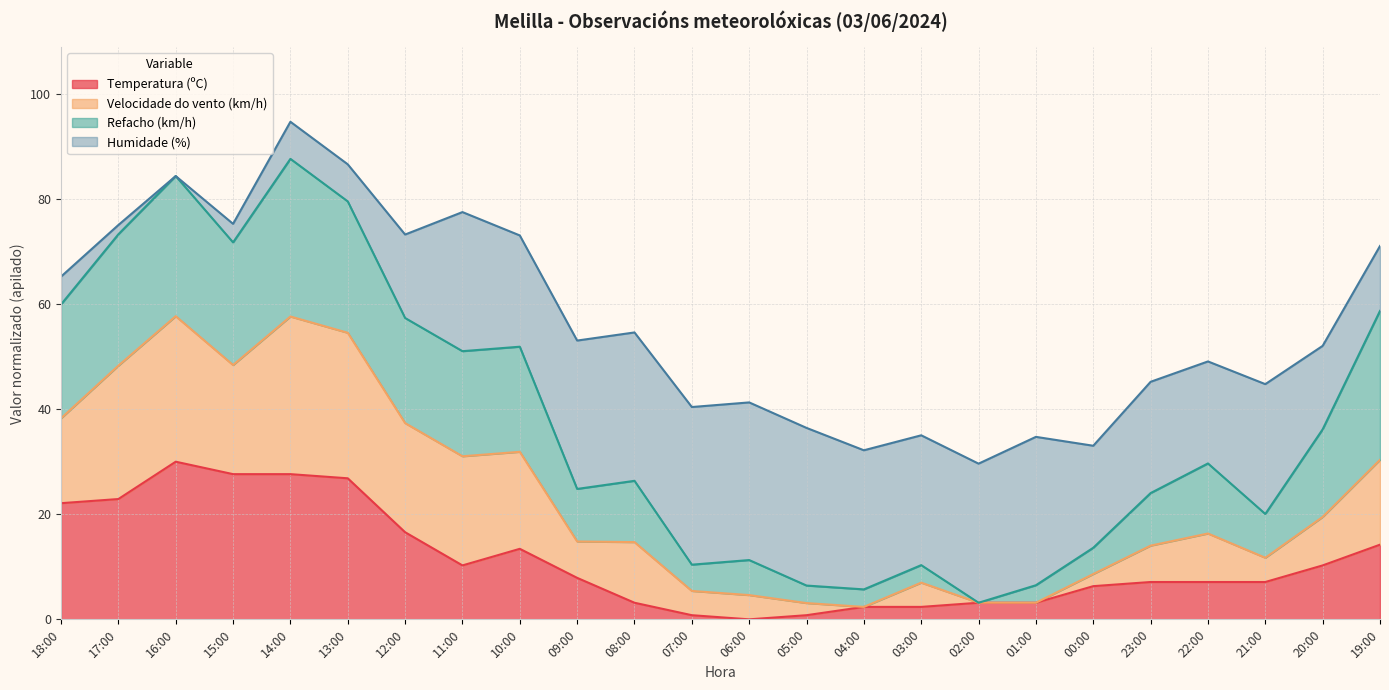

What is the value of the Temperatura (ºC) point at the 11th from the left?

3.2